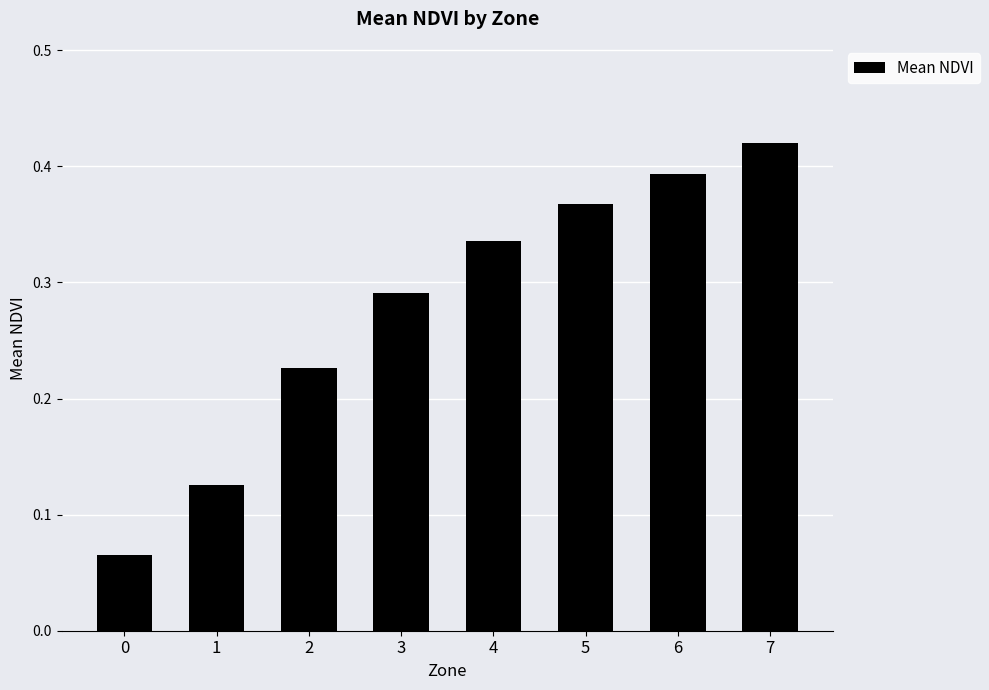

What is the sum of all values?

2.2